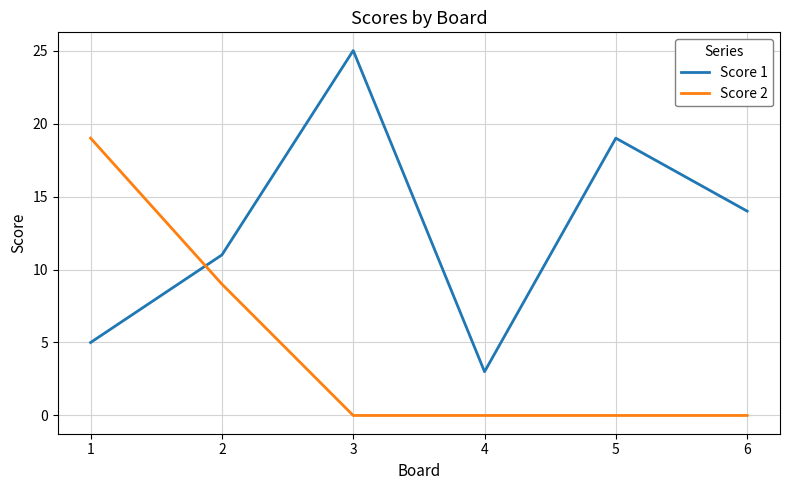

At which label does Score 2 reach its peak?

1